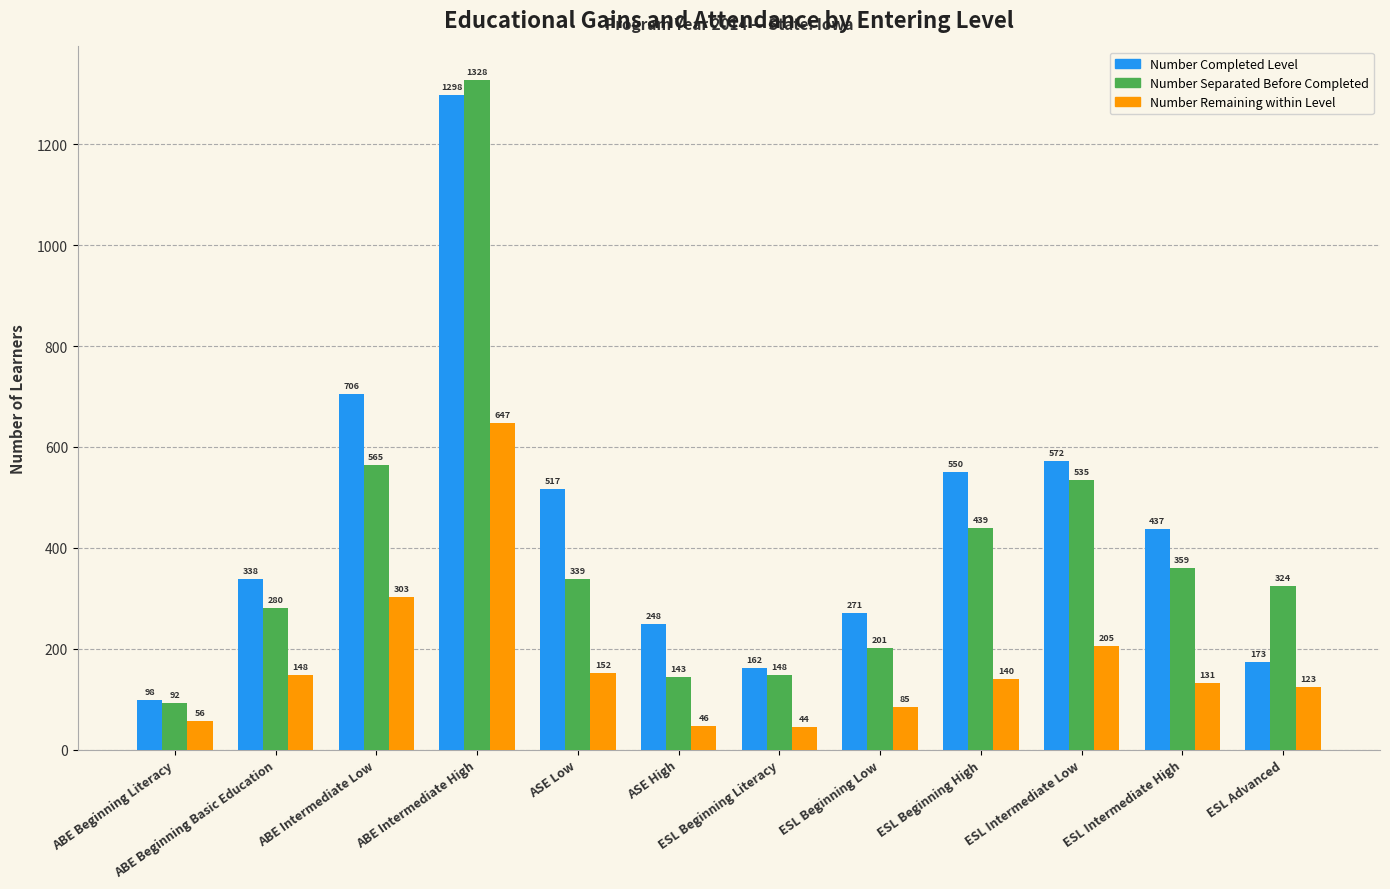

What are all the series names shown in the legend?

Number Completed Level, Number Separated Before Completed, Number Remaining within Level